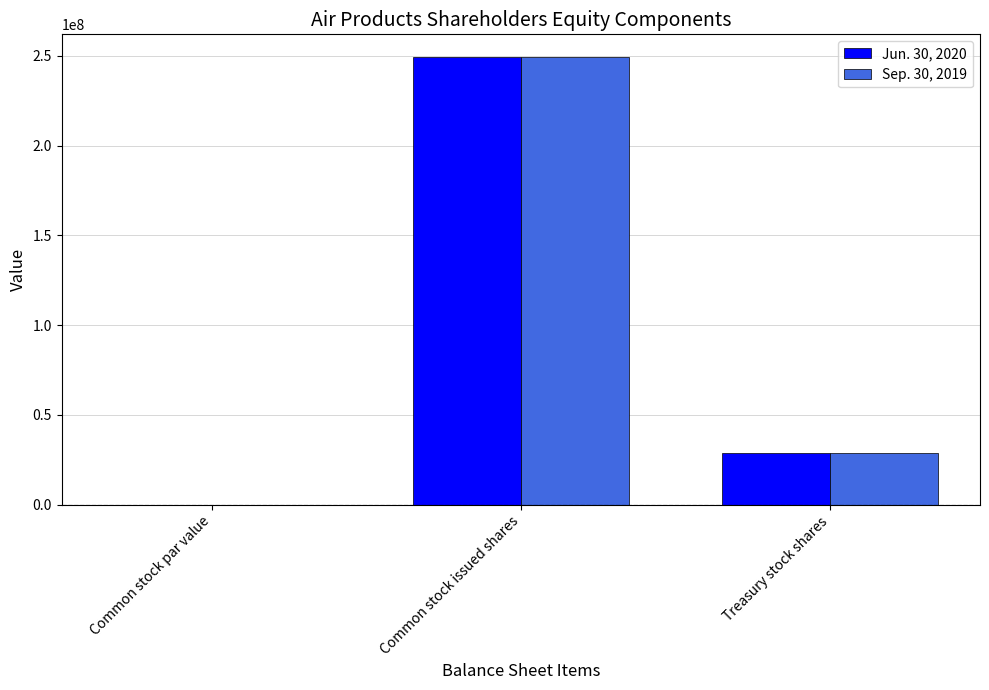

At which category is the sum across all series the highest?

Common stock issued shares